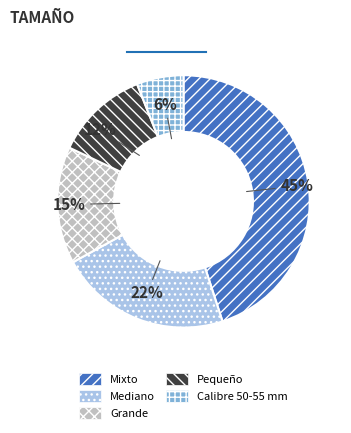

Does Mediano represent more than half of the total?

No